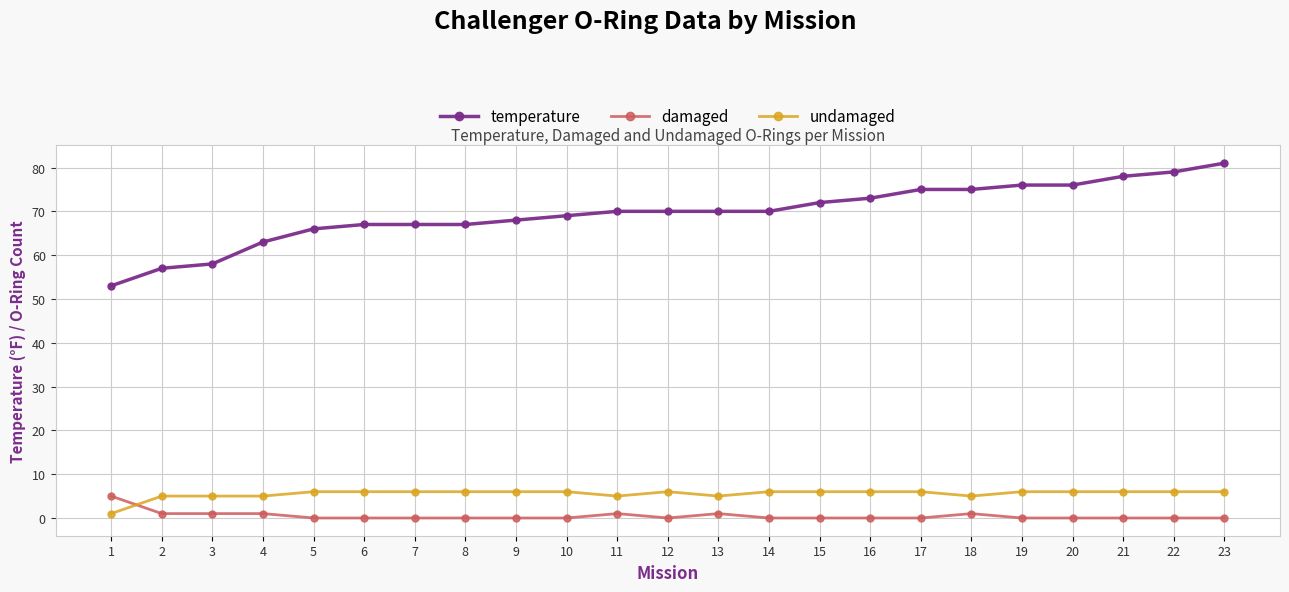

Read the undamaged value at 14.

6